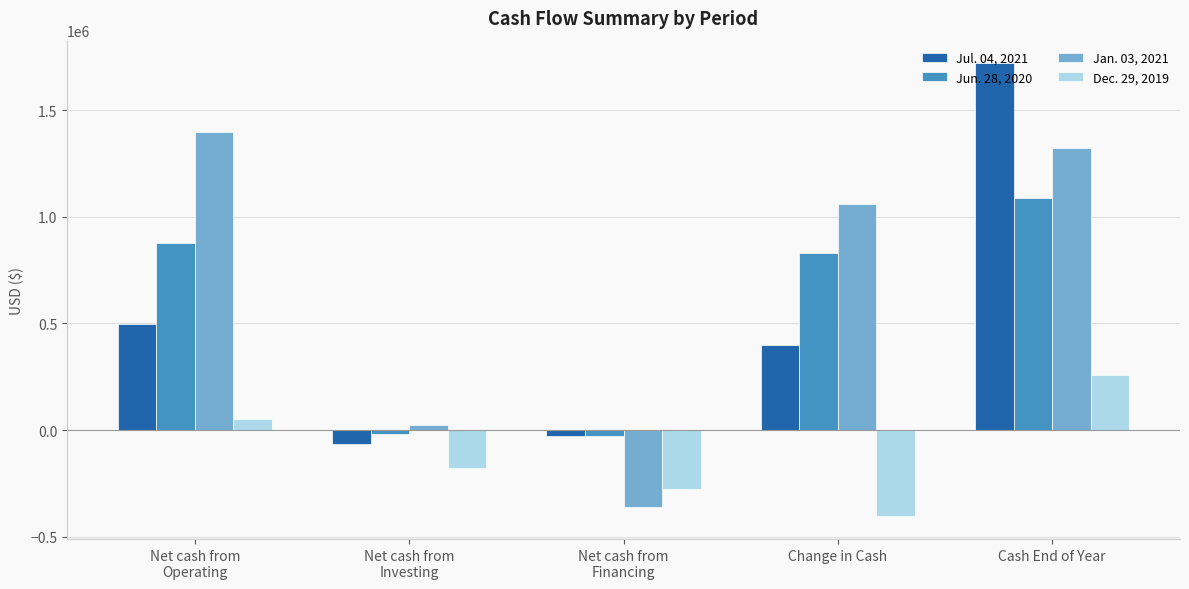

How many bars are there in total?

20